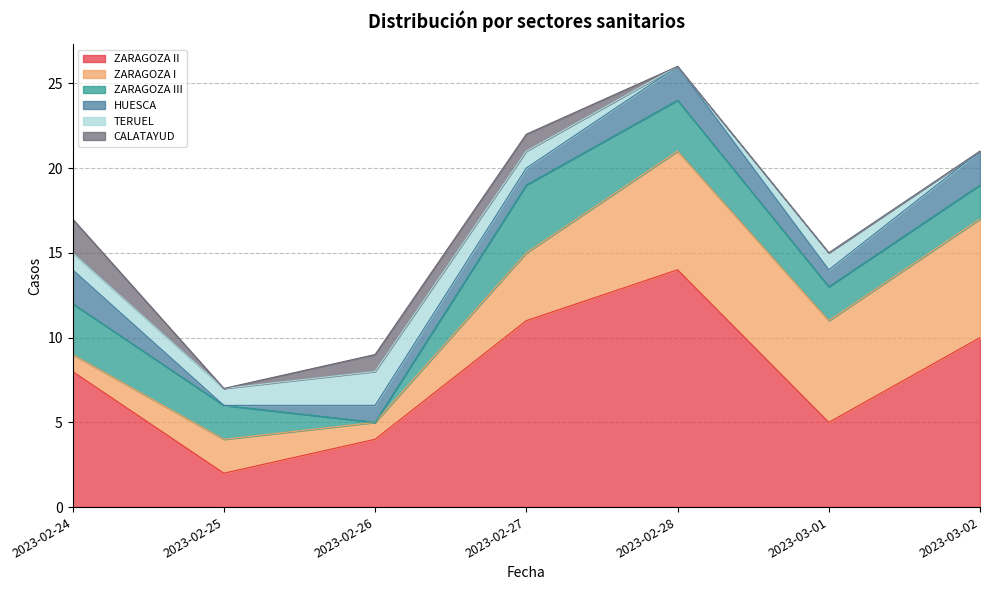

At how many categories does at least one series exceed 11?

1